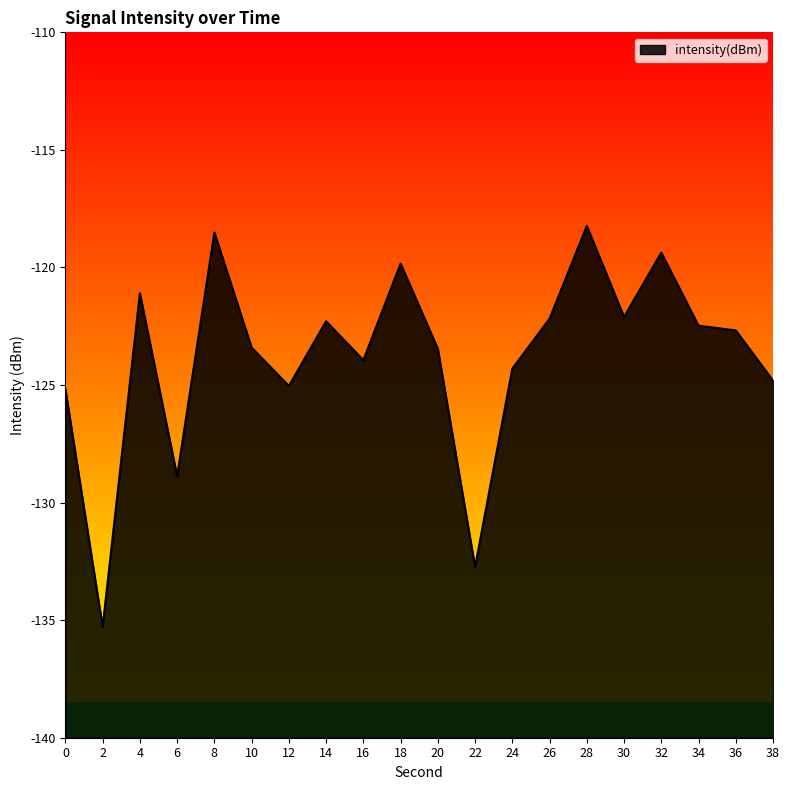

At which category does the data reach its first local valley?

2